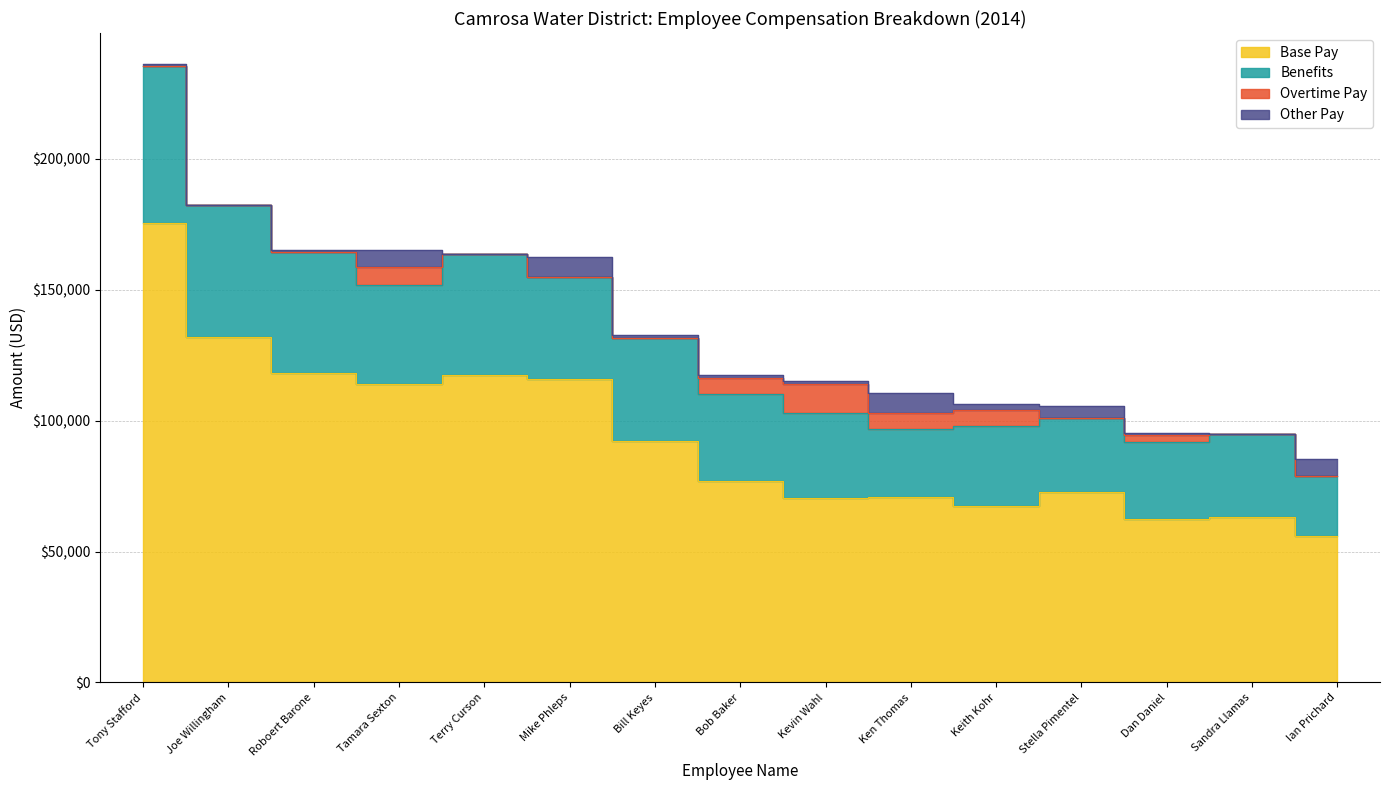

True or false: Other Pay and Benefits cross at least once.

False